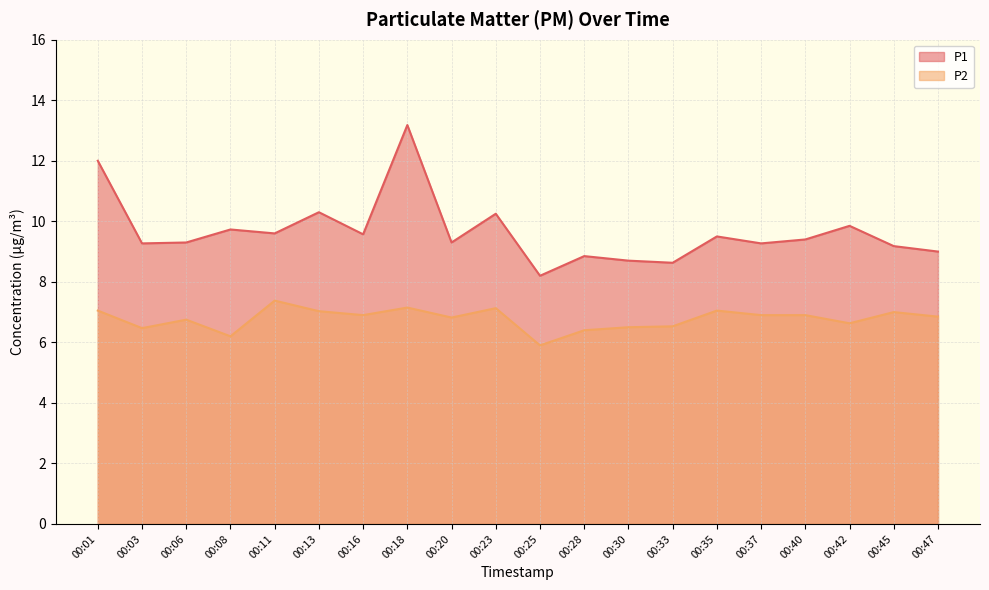

The P2 series shows 11.3 at 00:30. True or false?

False